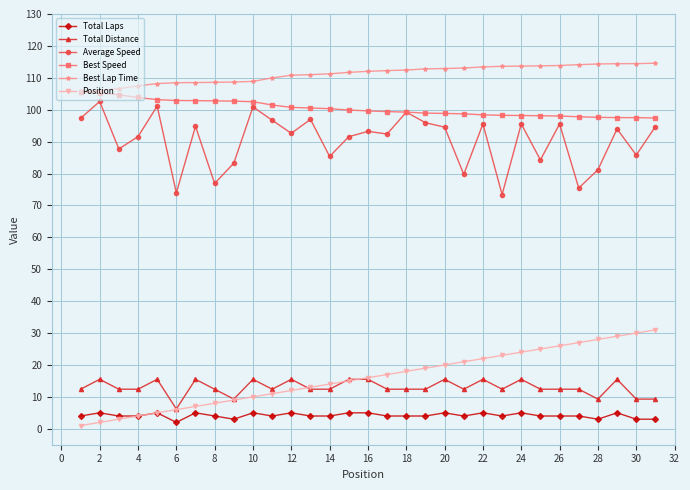

True or false: Average Speed and Best Lap Time cross at least once.

False